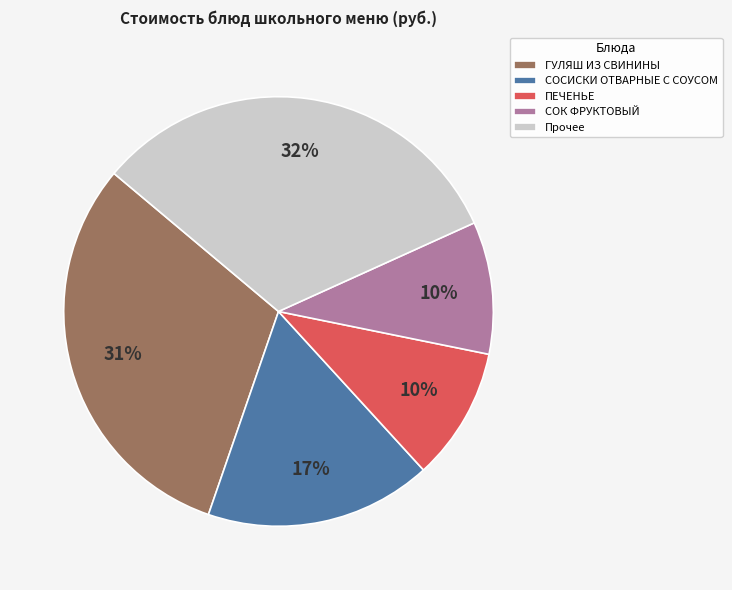

What is the largest slice in the pie chart?

Прочее